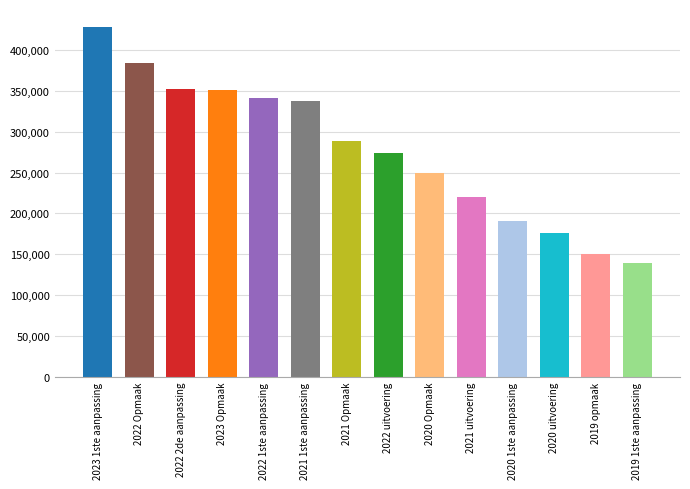

What is the difference between the maximum and minimum values?

289265